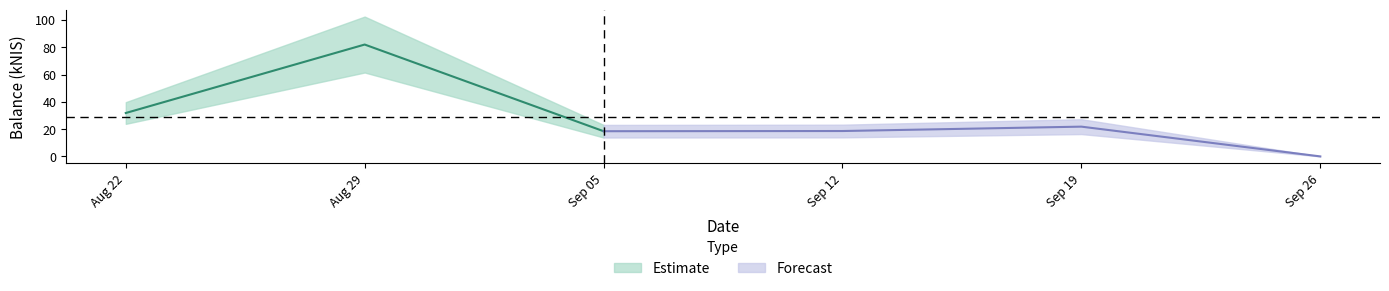

The value at 2024-09-12 is 18.6. True or false?

True